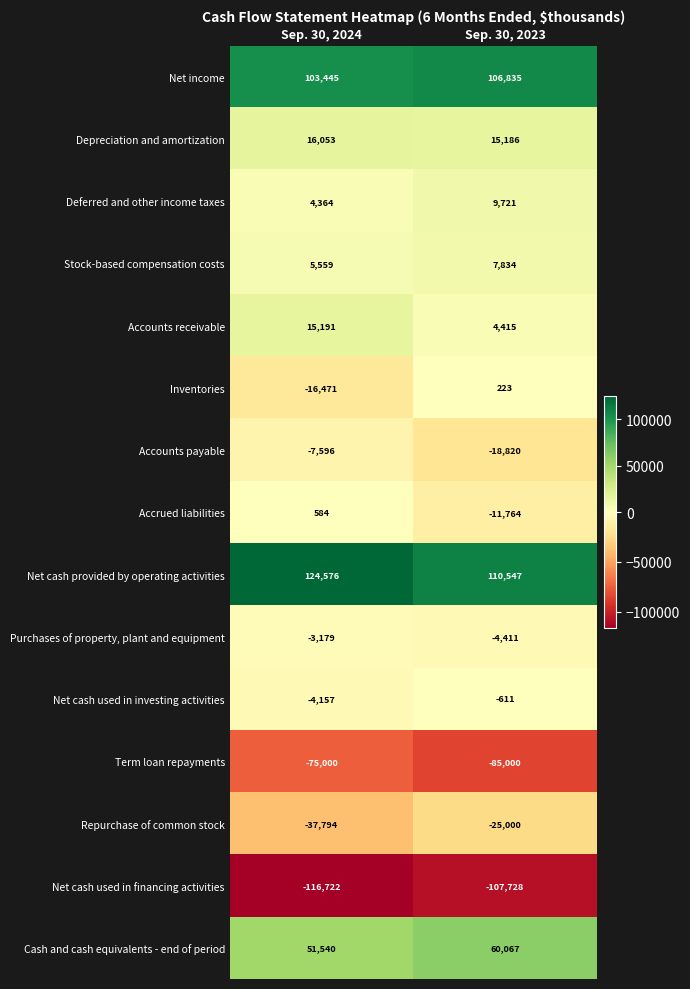

Reading right to left, list all the values displayed in this chart.

Net income: Sep. 30, 2023=106835	Sep. 30, 2024=103445
Depreciation and amortization: Sep. 30, 2023=15186	Sep. 30, 2024=16053
Deferred and other income taxes: Sep. 30, 2023=9721	Sep. 30, 2024=4364
Stock-based compensation costs: Sep. 30, 2023=7834	Sep. 30, 2024=5559
Accounts receivable: Sep. 30, 2023=4415	Sep. 30, 2024=15191
Inventories: Sep. 30, 2023=223	Sep. 30, 2024=-16471
Accounts payable: Sep. 30, 2023=-18820	Sep. 30, 2024=-7596
Accrued liabilities: Sep. 30, 2023=-11764	Sep. 30, 2024=584
Net cash provided by operating activities: Sep. 30, 2023=110547	Sep. 30, 2024=124576
Purchases of property, plant and equipment: Sep. 30, 2023=-4411	Sep. 30, 2024=-3179
Net cash used in investing activities: Sep. 30, 2023=-611	Sep. 30, 2024=-4157
Term loan repayments: Sep. 30, 2023=-85000	Sep. 30, 2024=-75000
Repurchase of common stock: Sep. 30, 2023=-25000	Sep. 30, 2024=-37794
Net cash used in financing activities: Sep. 30, 2023=-107728	Sep. 30, 2024=-116722
Cash and cash equivalents - end of period: Sep. 30, 2023=60067	Sep. 30, 2024=51540